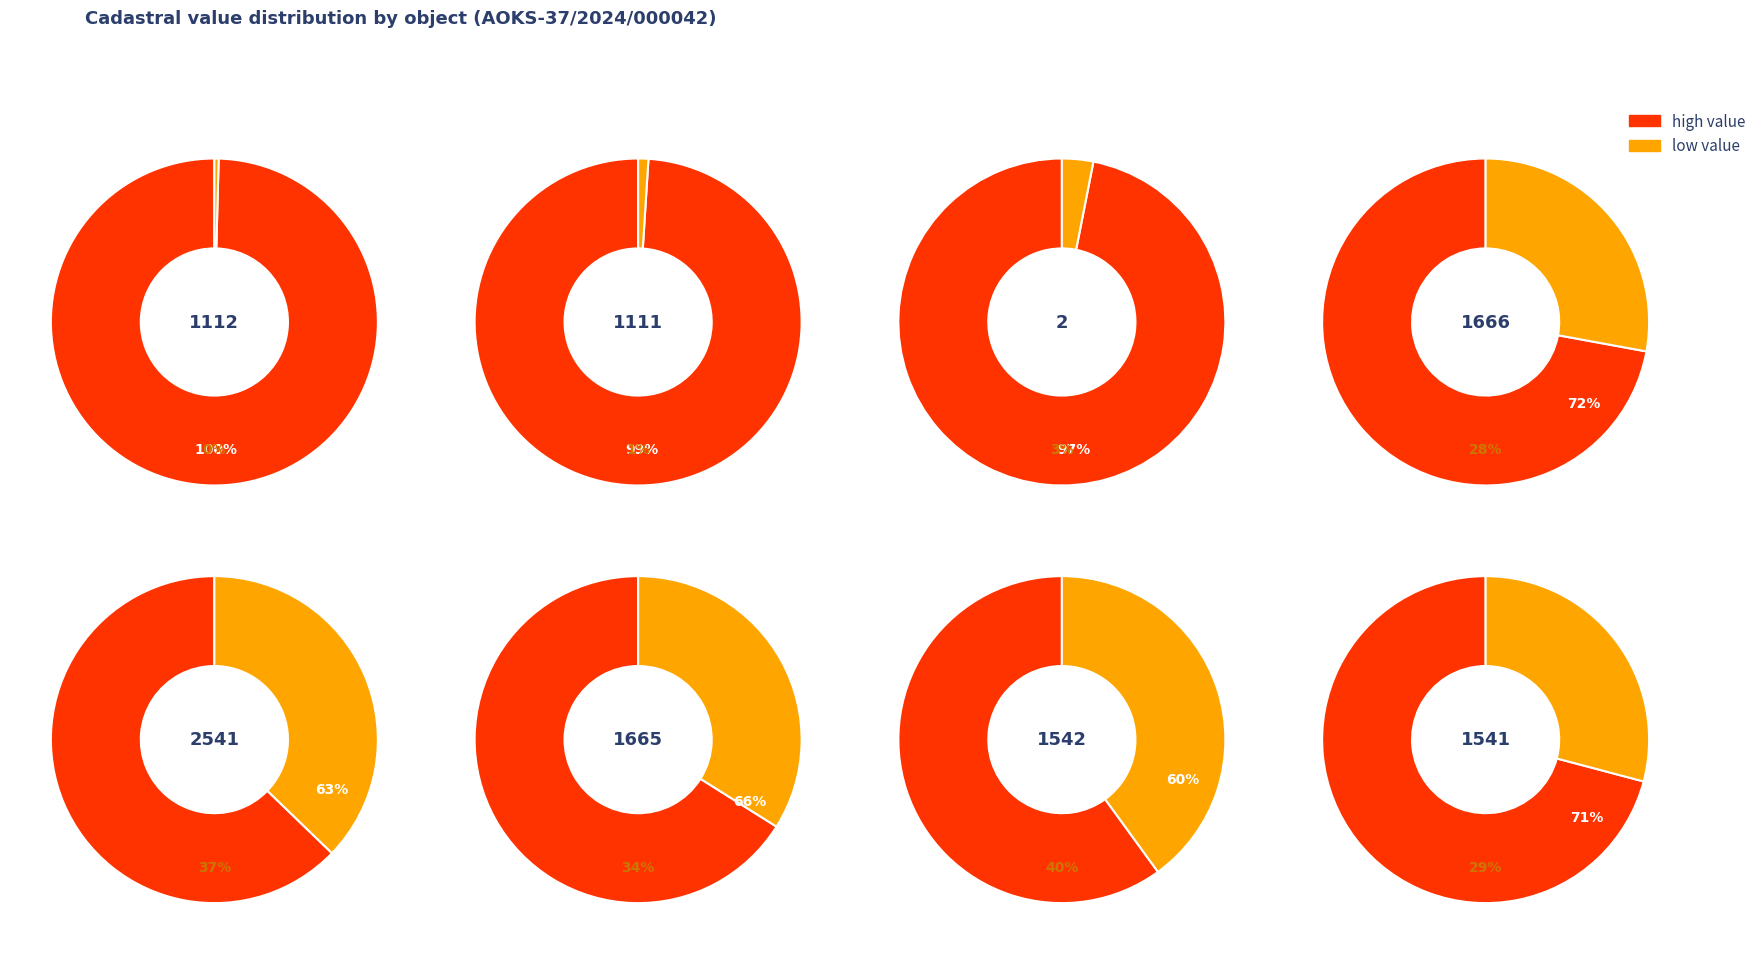

Between 37:05:011157:2 and 37:05:031070:2541, which series saw the biggest shift?

high_value